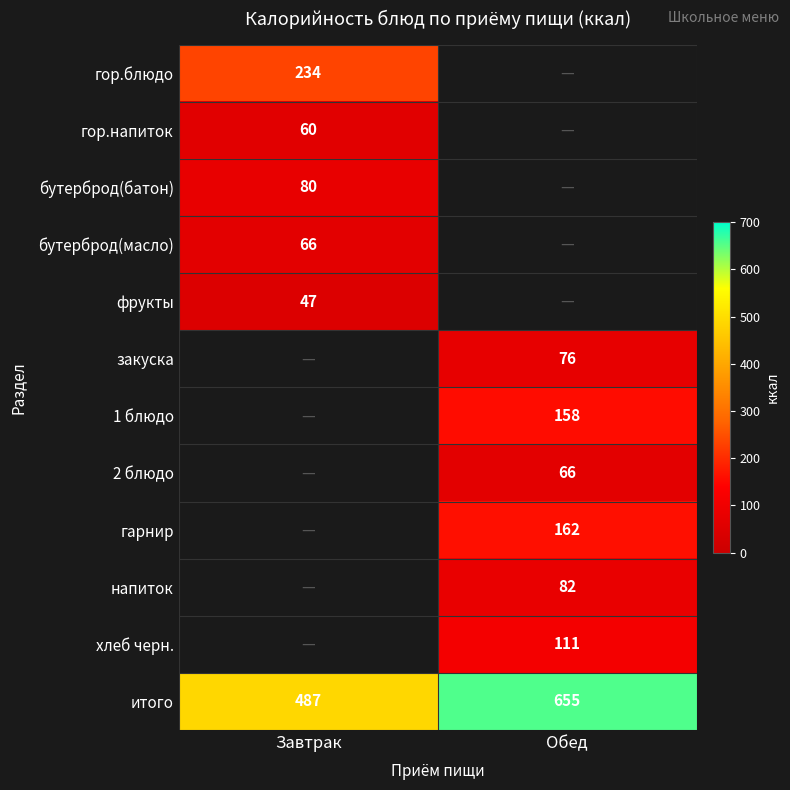

List the labels in order of итого value, largest first.

Обед, Завтрак